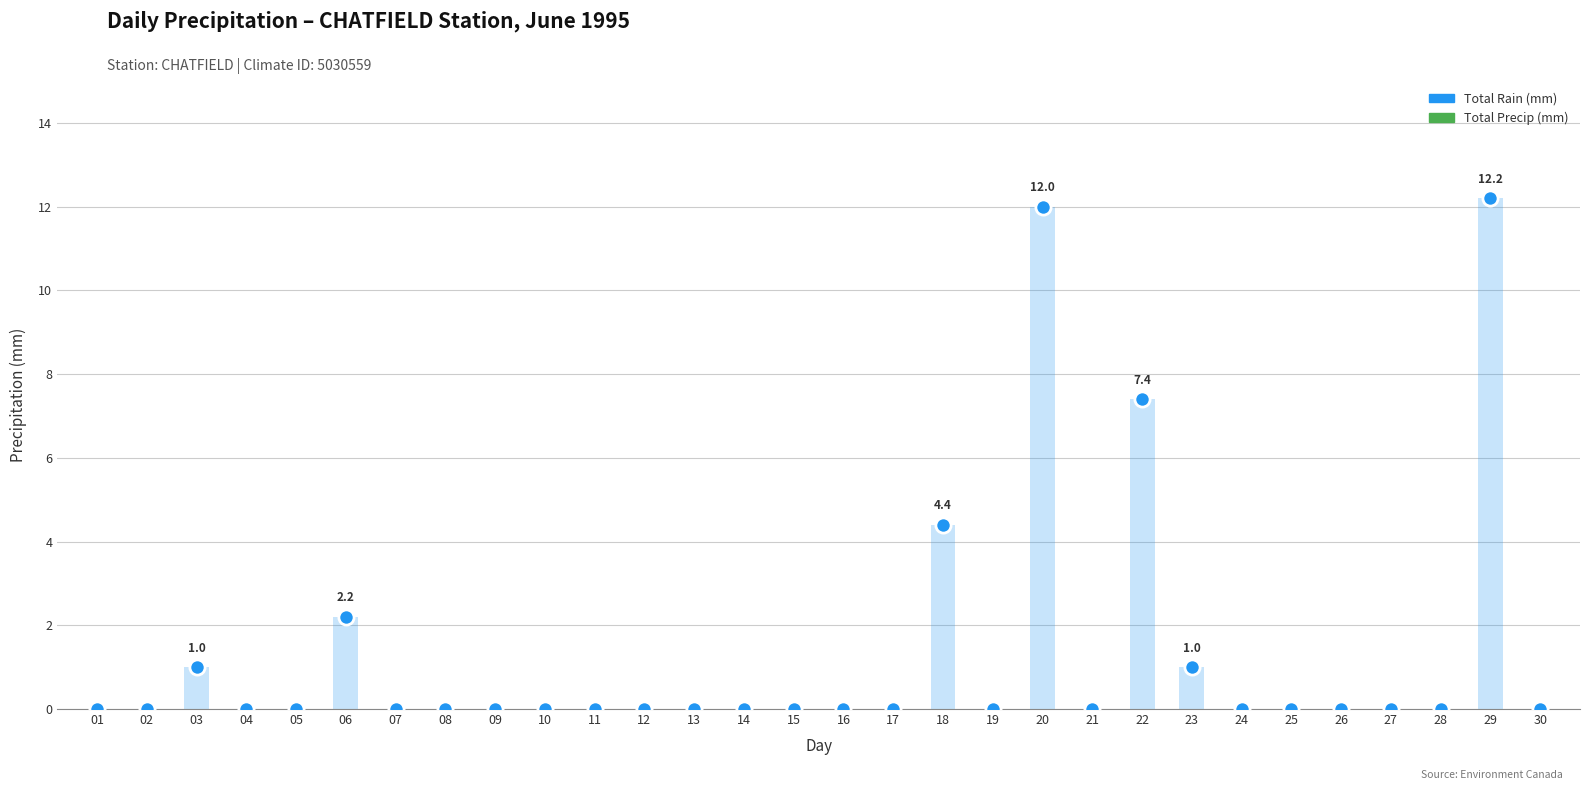

At how many categories does at least one series exceed 6?

3